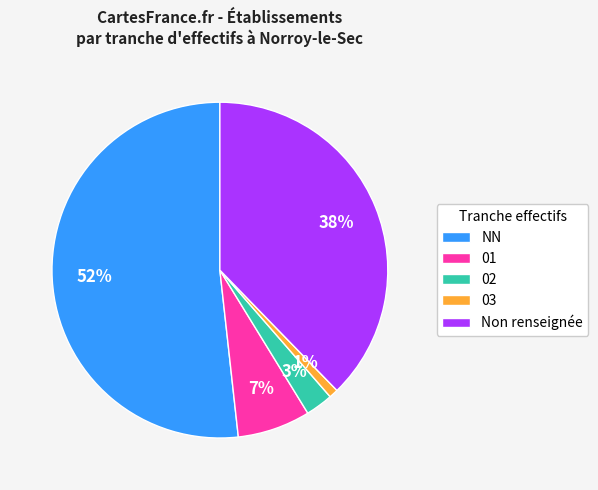

To the nearest percent, what is the difference between the 01 and 03 slice percentages?

6%